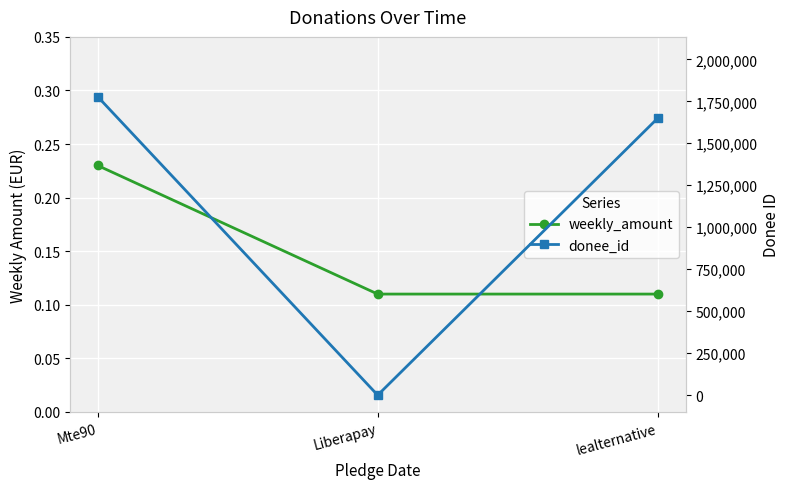

Between lealternative and Mte90, which is larger?

Mte90